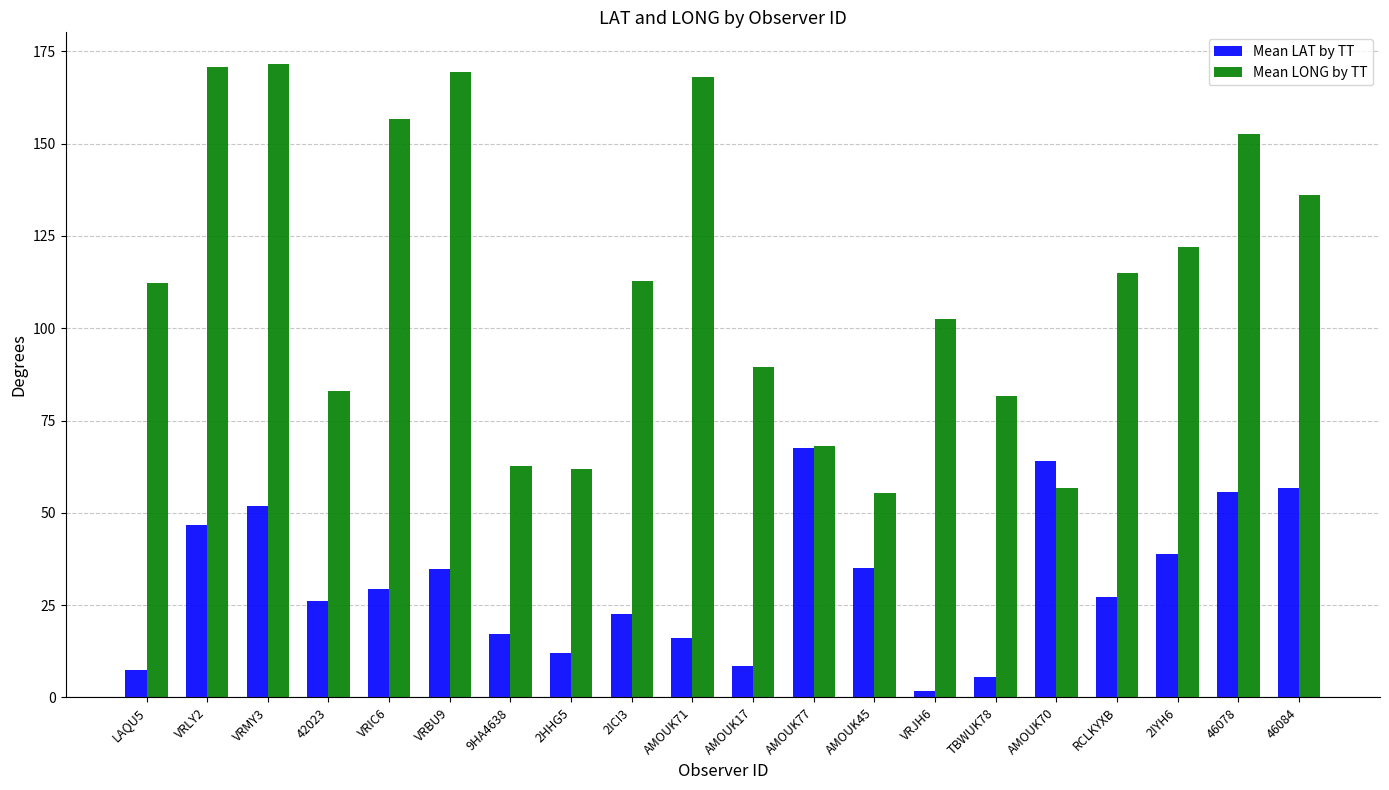

Count the number of data series in this chart.

2